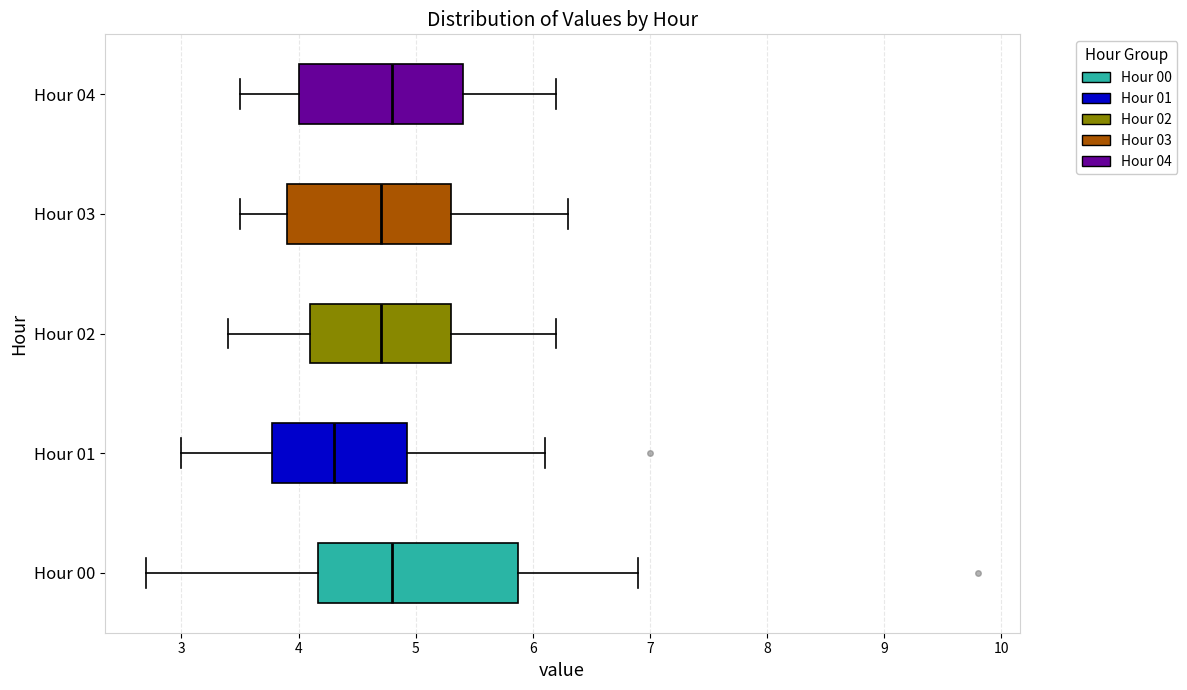

Where does the median line of the box for Hour 04 sit on the x-axis? The values are not printed on the chart, so give them approximately, as read against the axis.

4.8